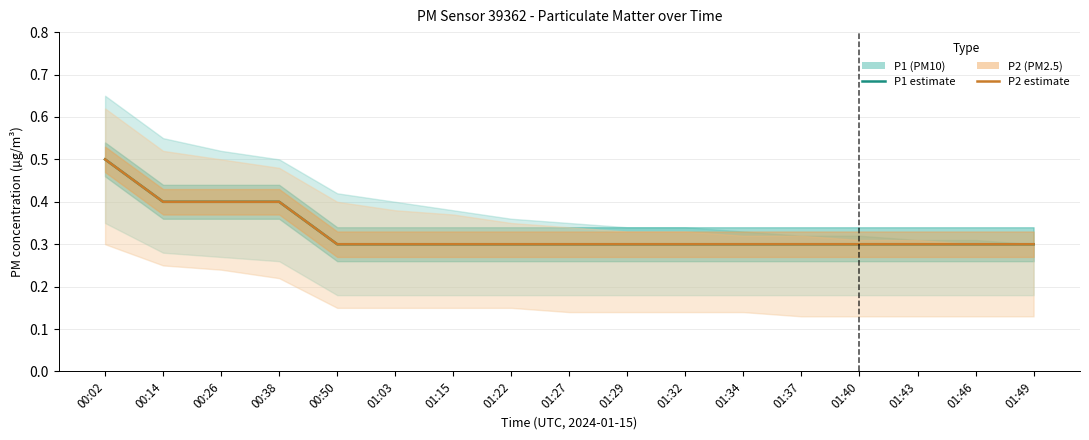

True or false: P1 and P2 intersect in this chart.

False